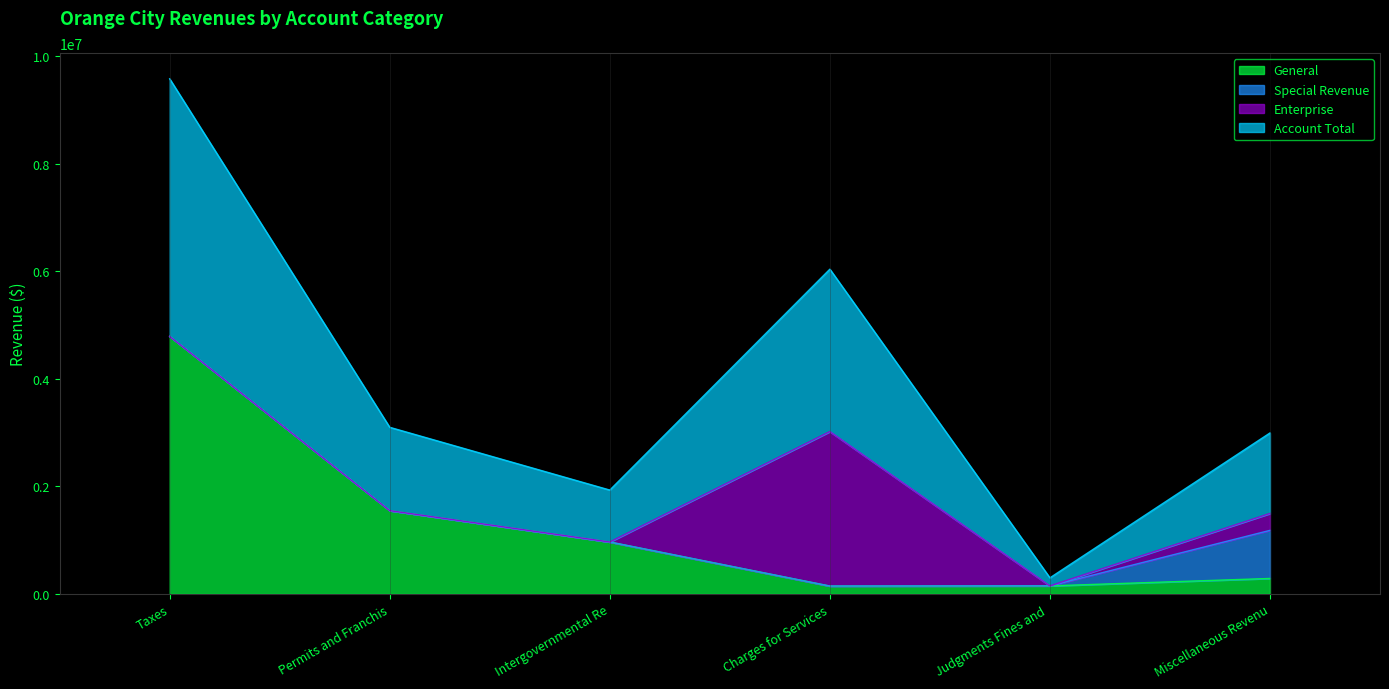

True or false: Account Total and General cross at least once.

False